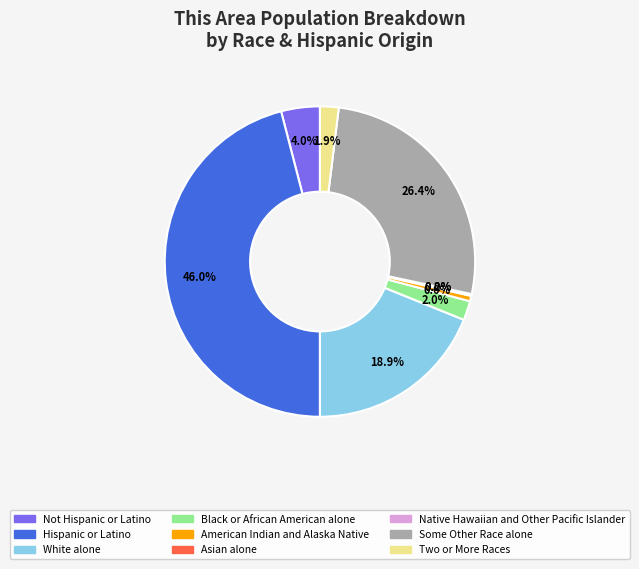

To the nearest percent, what is the difference between the Not Hispanic or Latino and Two or More Races slice percentages?

2%